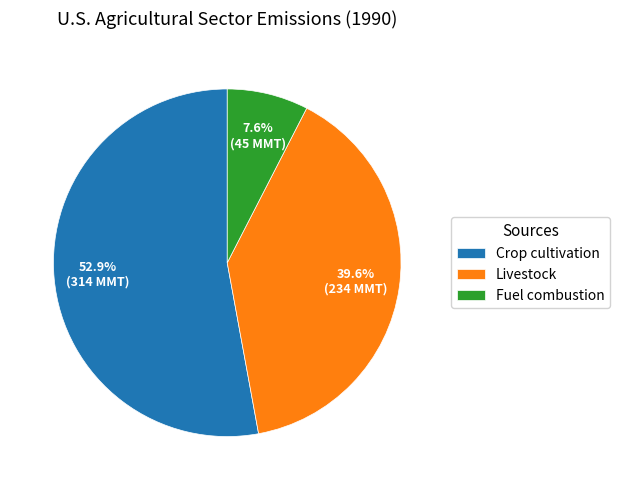

Count the number of slices in the pie.

3